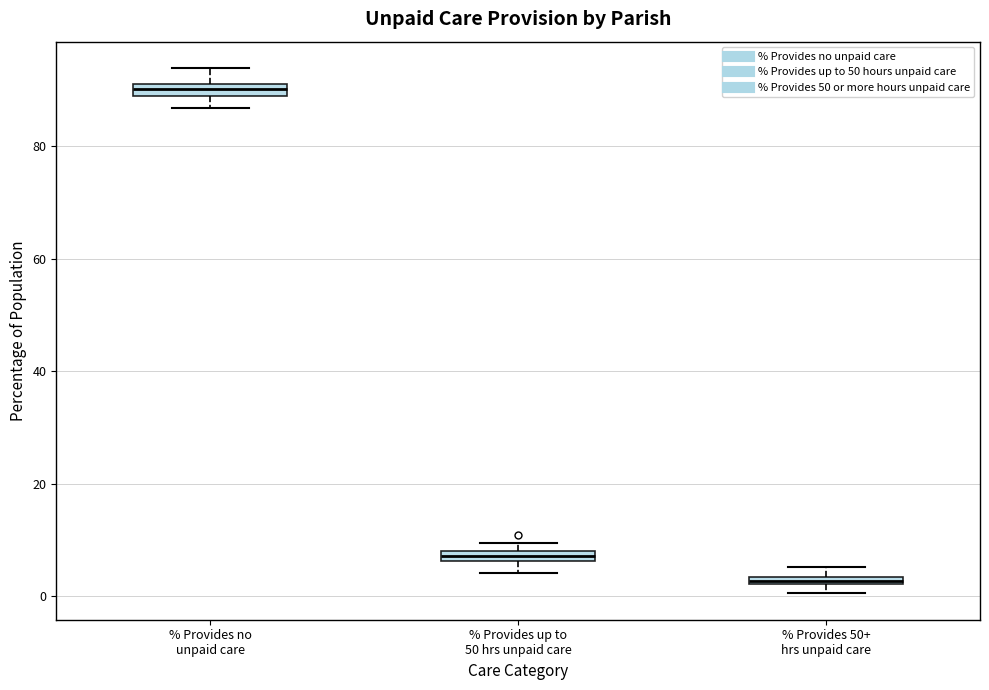

Which box has the highest median line?

% Provides no unpaid care